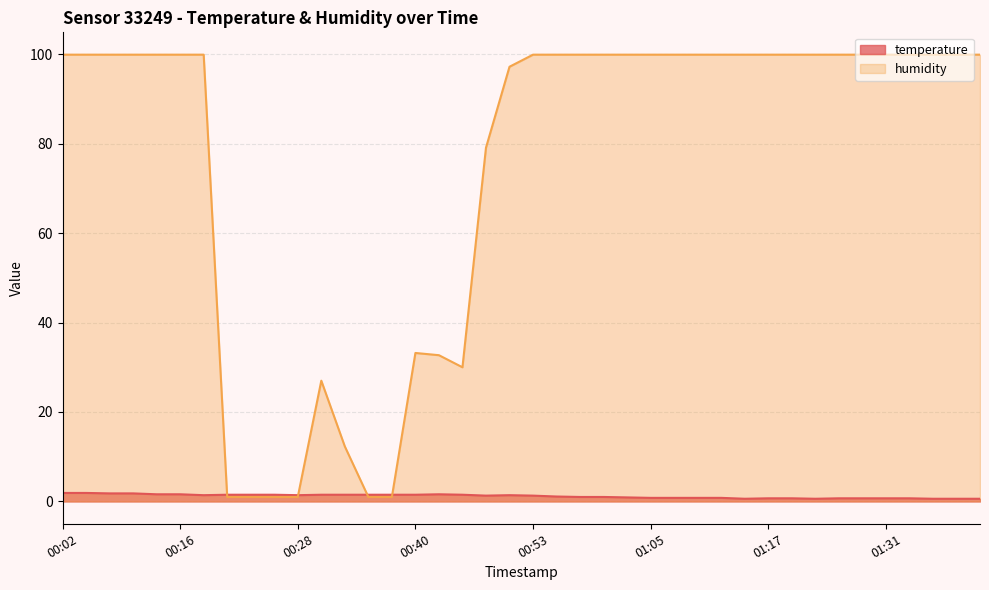

The value of humidity at 01:12 is 160.0. True or false?

False